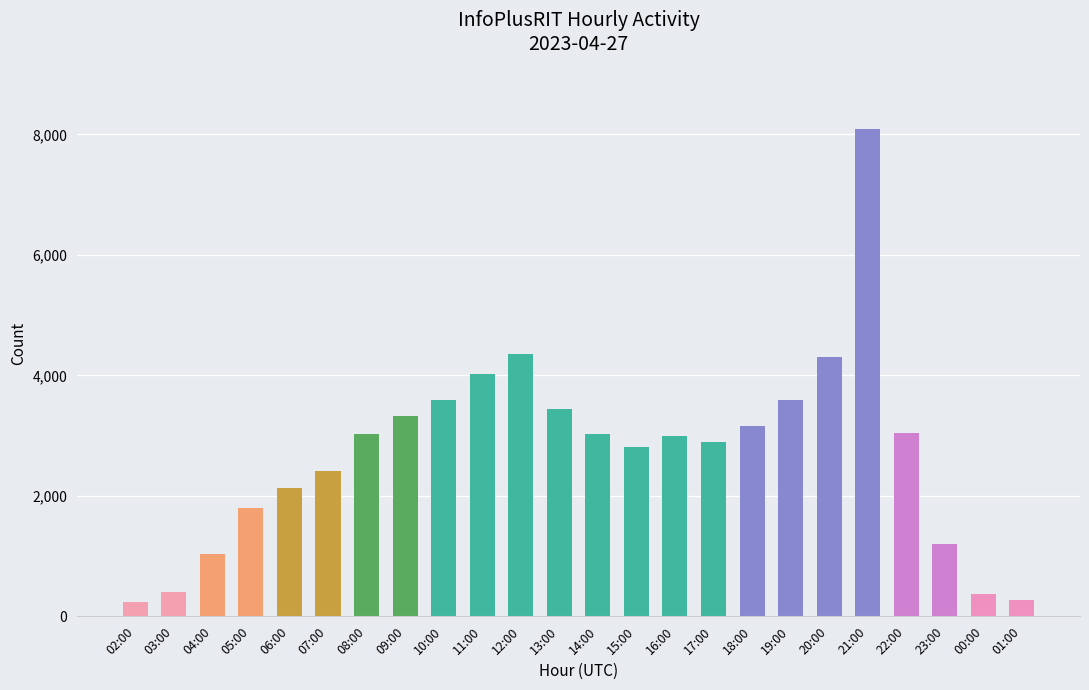

What is the change in value from 10:00 to 23:00?

-2383